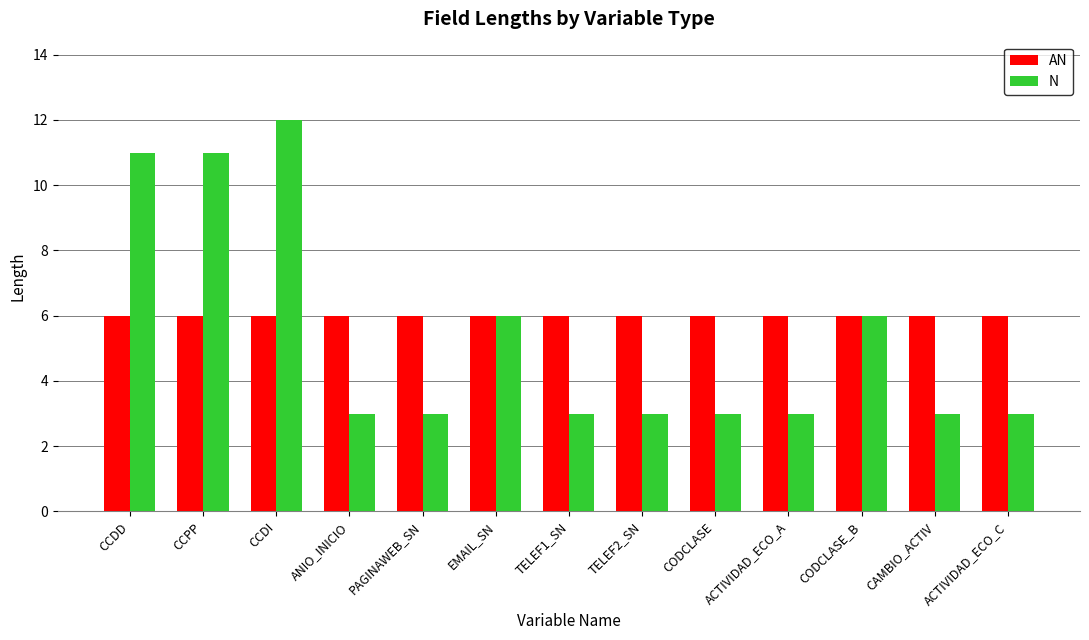

How many bars are there in total?

26